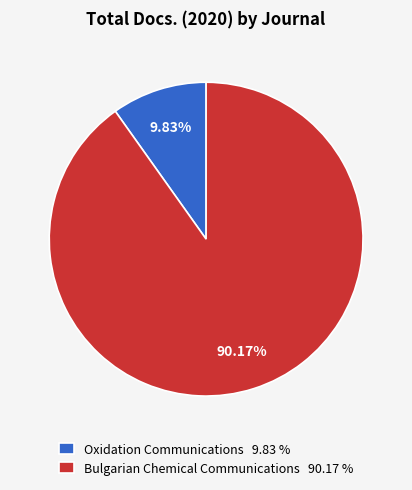

Is there a majority slice in this chart?

Yes